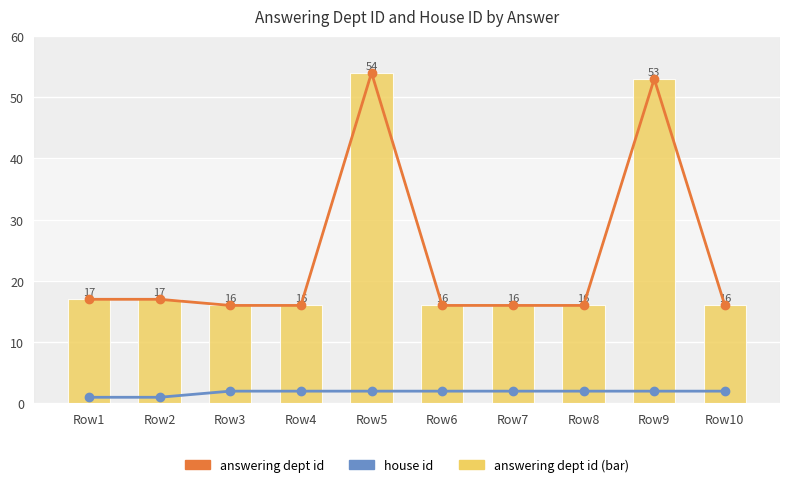

At Row1, list the series in order from smallest to largest.

house id, answering dept id, answering dept id (bar)